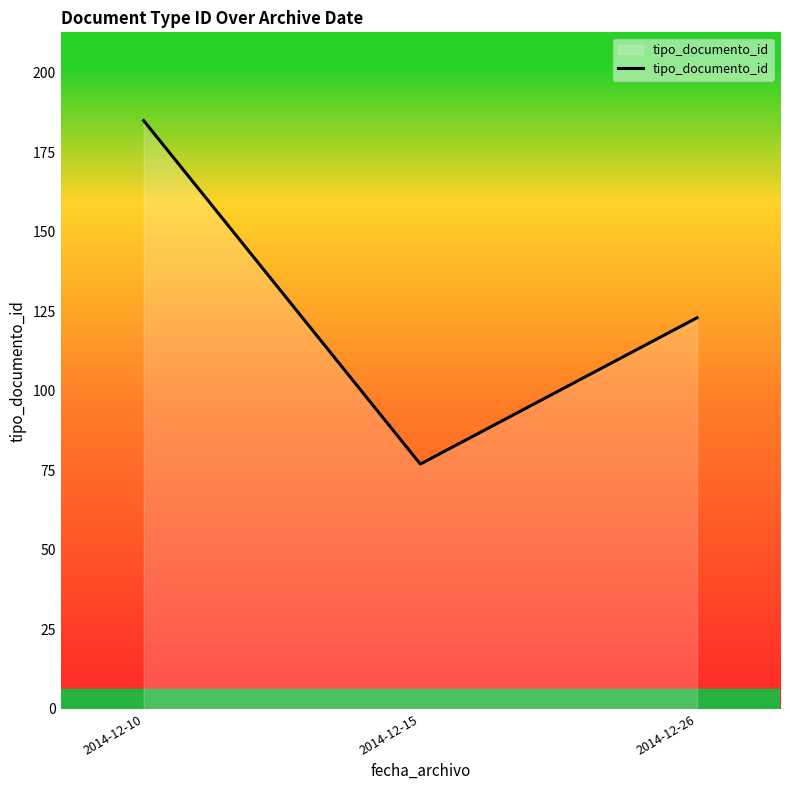

What is the sum of all values?

385